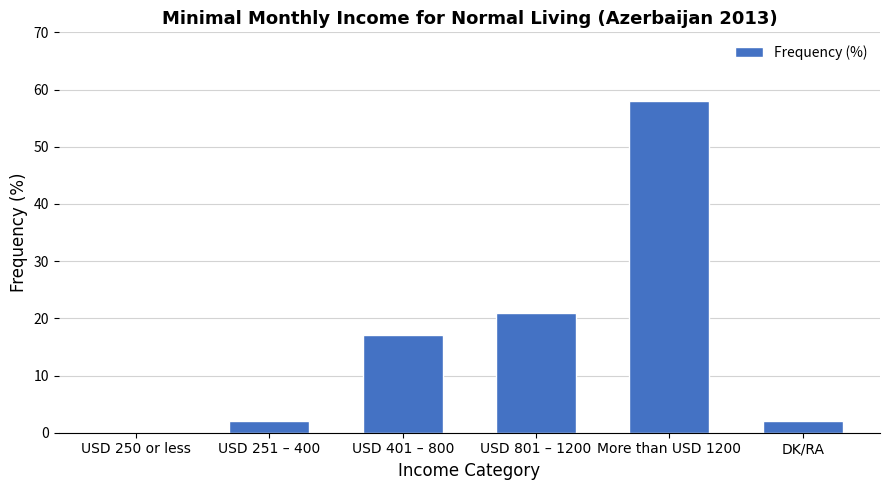

What is the approximate value at USD 801 – 1200, to the nearest 10?

20